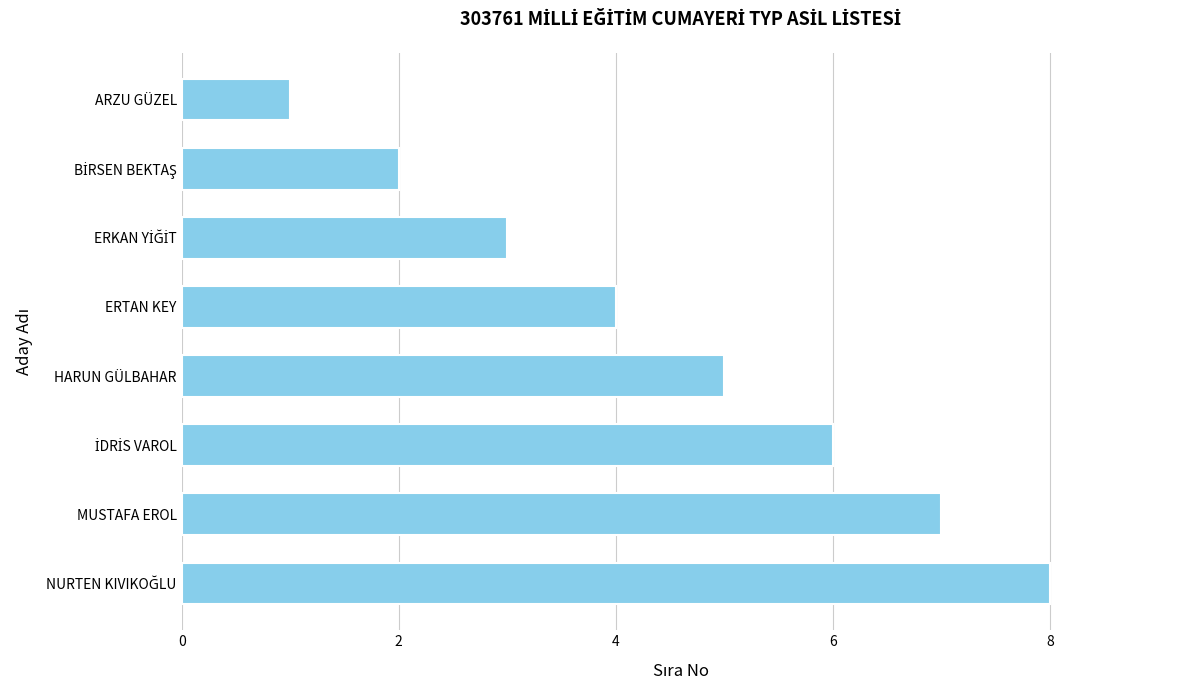

What value does the data have at ERTAN KEY?

4